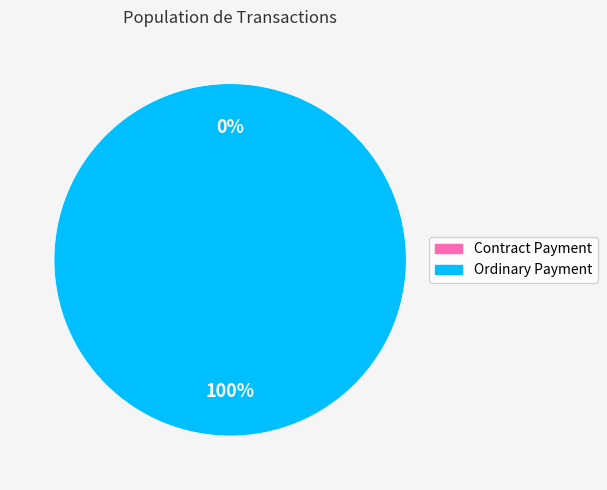

To the nearest percent, what portion does Ordinary Payment represent?

100%